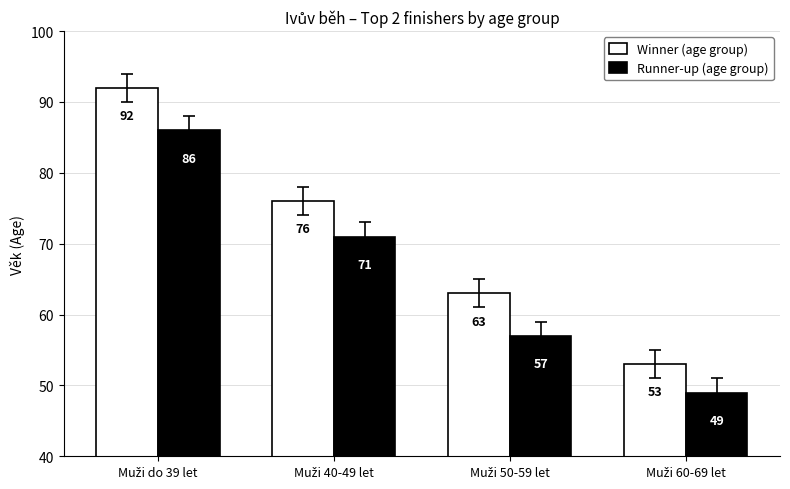

What is the difference between the maximum and minimum values in the Winner (age group) series?

39